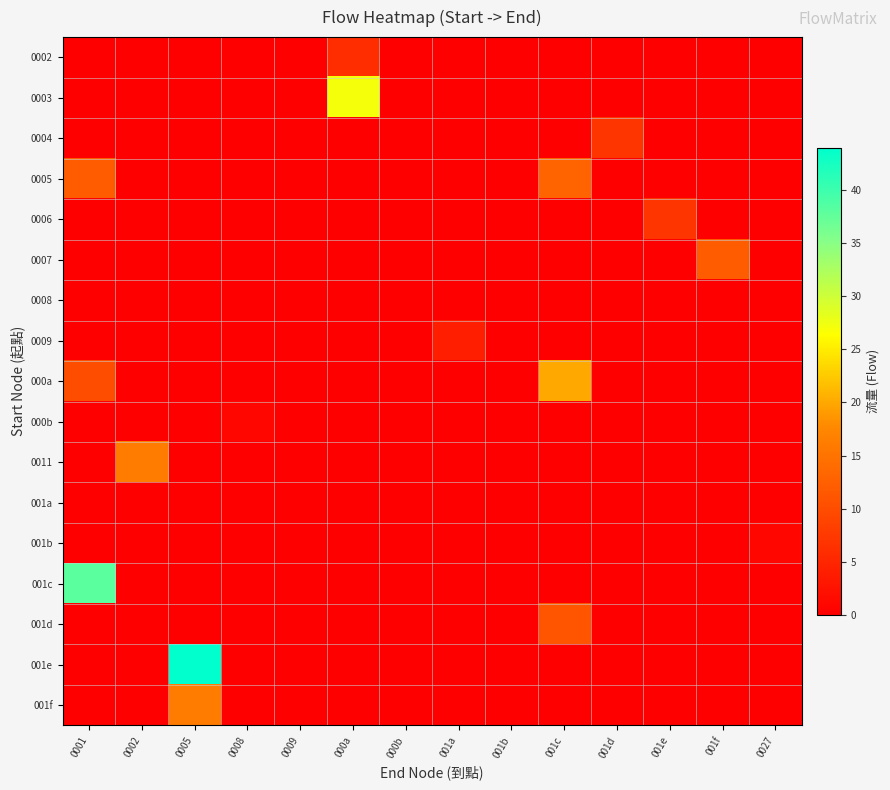

At which category does the chart reach its minimum across all series?

0001